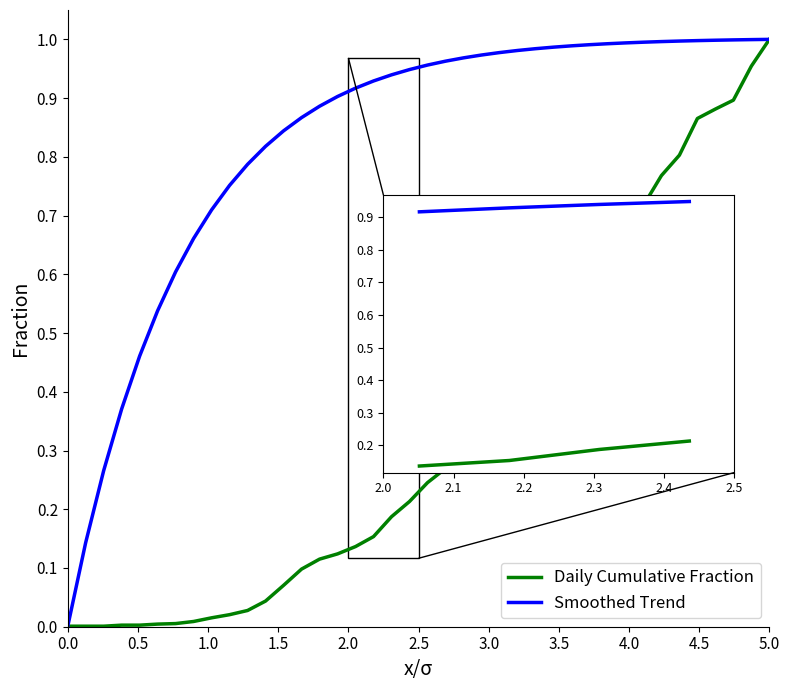

List the series in order of their overall mean, lowest first.

Daily Cumulative Fraction, Smoothed Trend